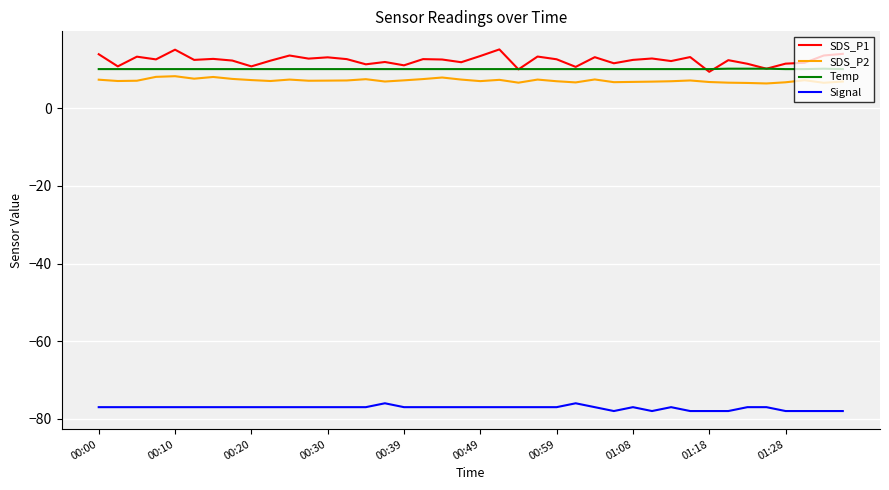

What are all the series names shown in the legend?

SDS_P1, SDS_P2, Temp, Signal